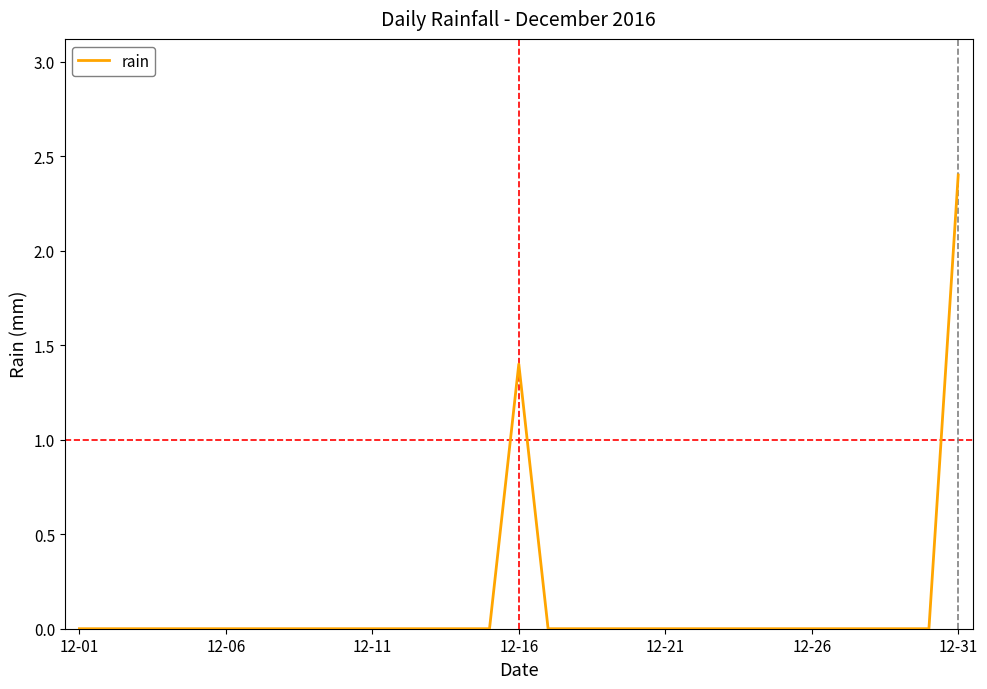

What is the greatest value displayed?

2.4